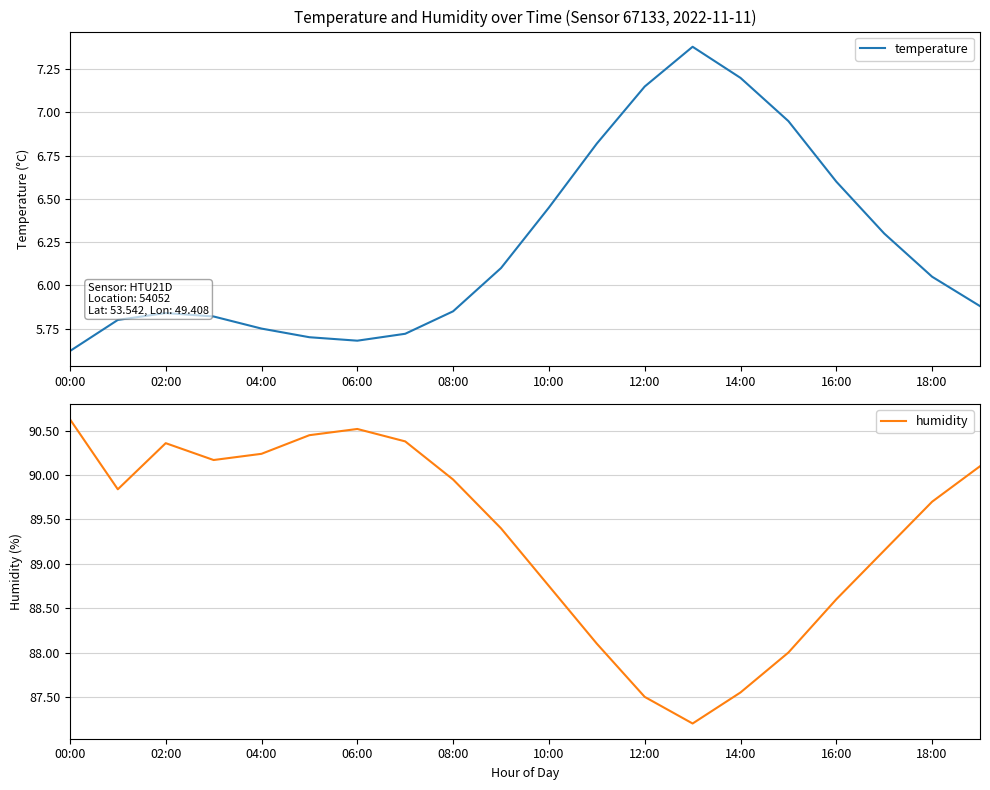

Rank the series by their maximum value, from lowest to highest.

temperature, humidity